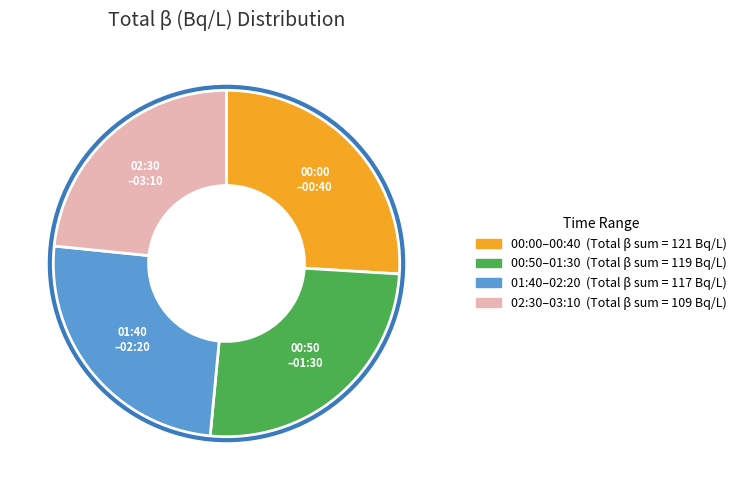

Is there any slice that represents more than half of the pie?

No